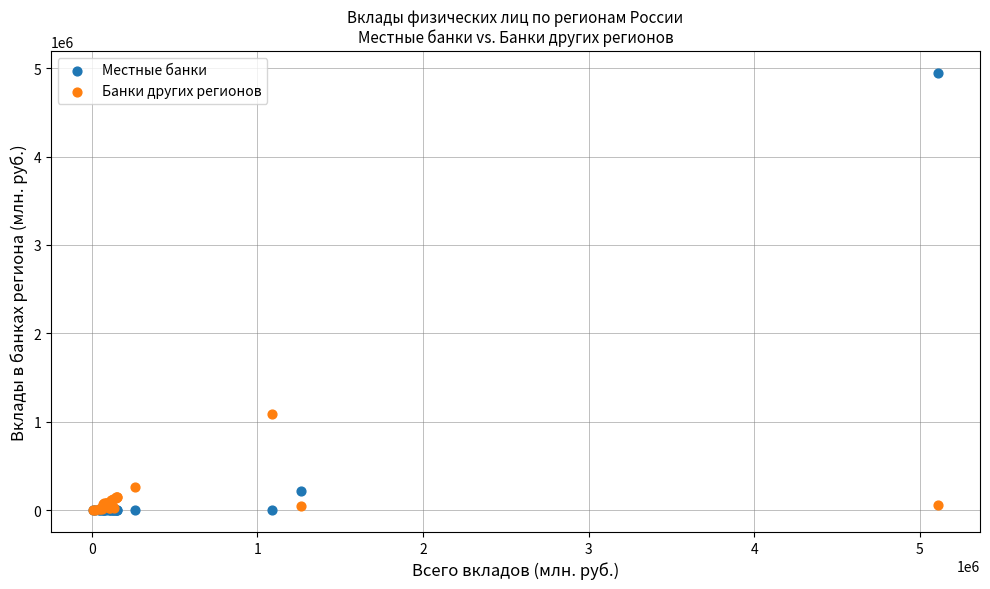

Which series contains the highest Y value?

Местные банки